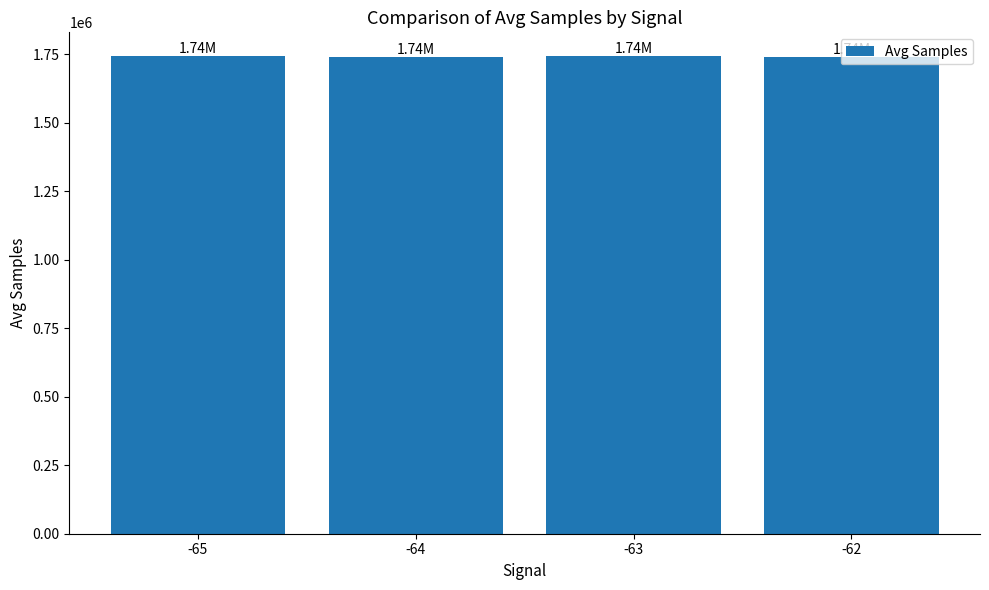

How many categories are shown in the chart?

4